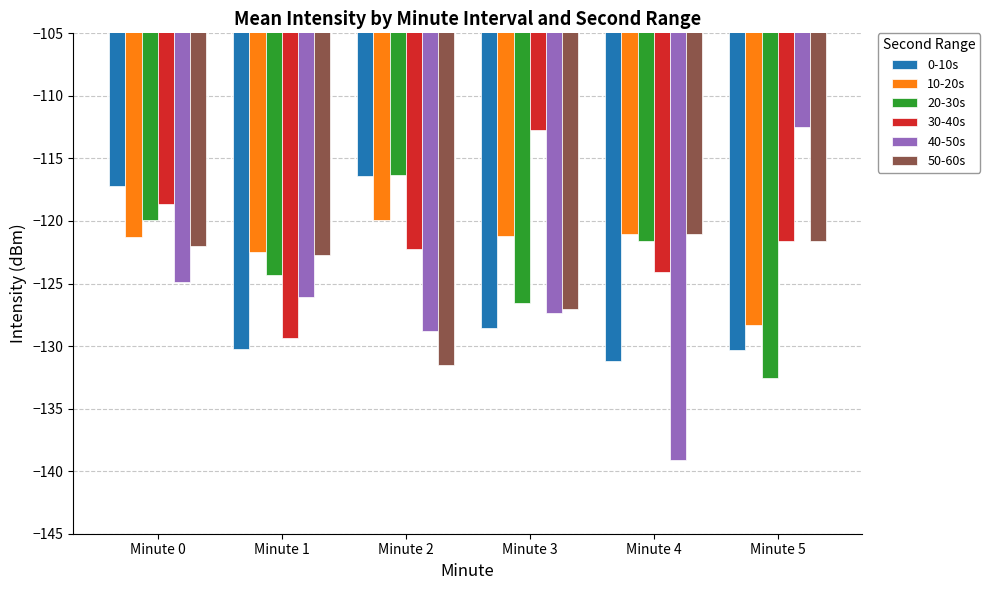

Is it true that 20-30s equals -36.1 at Minute 3?

False